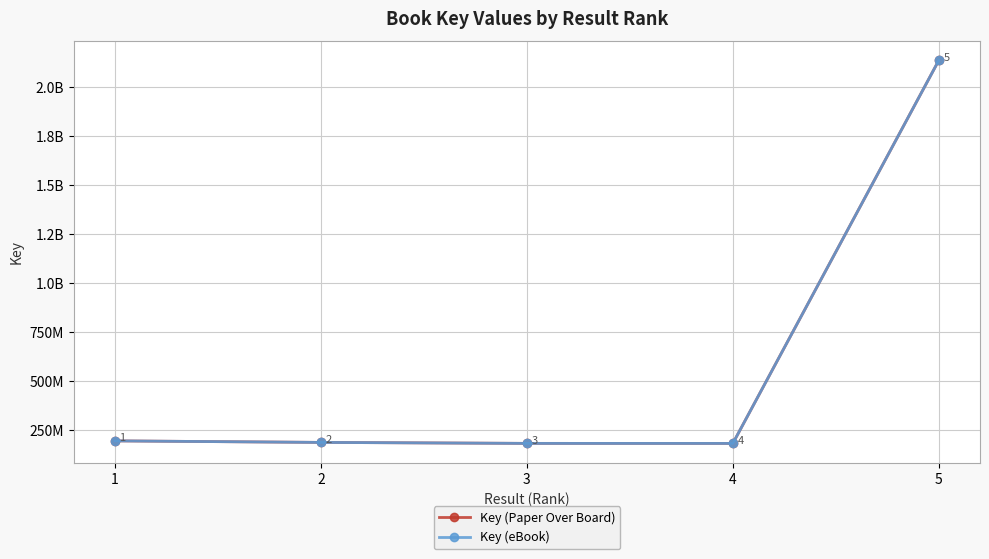

Does the chart have visible grid lines?

Yes